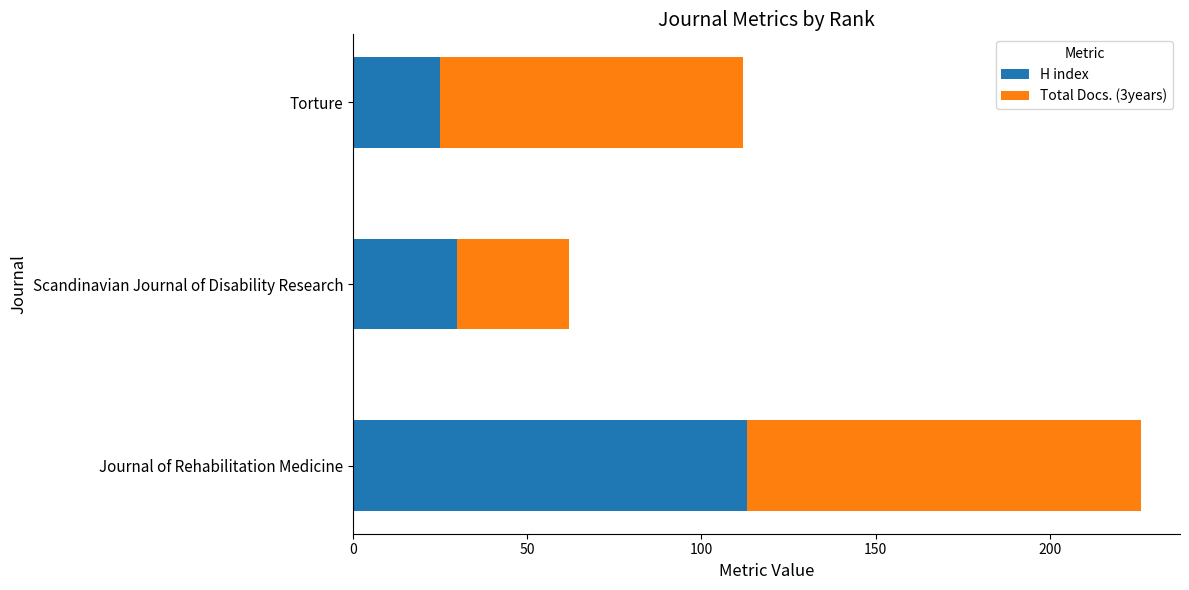

What is the sum of all H index values?

168